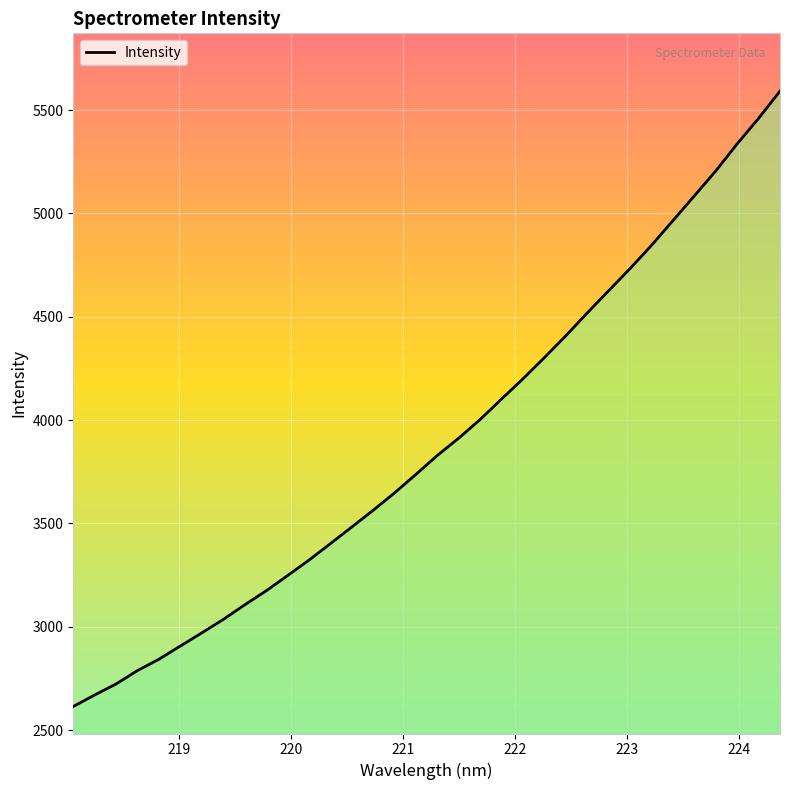

What is the maximum value shown in the chart?

5591.8